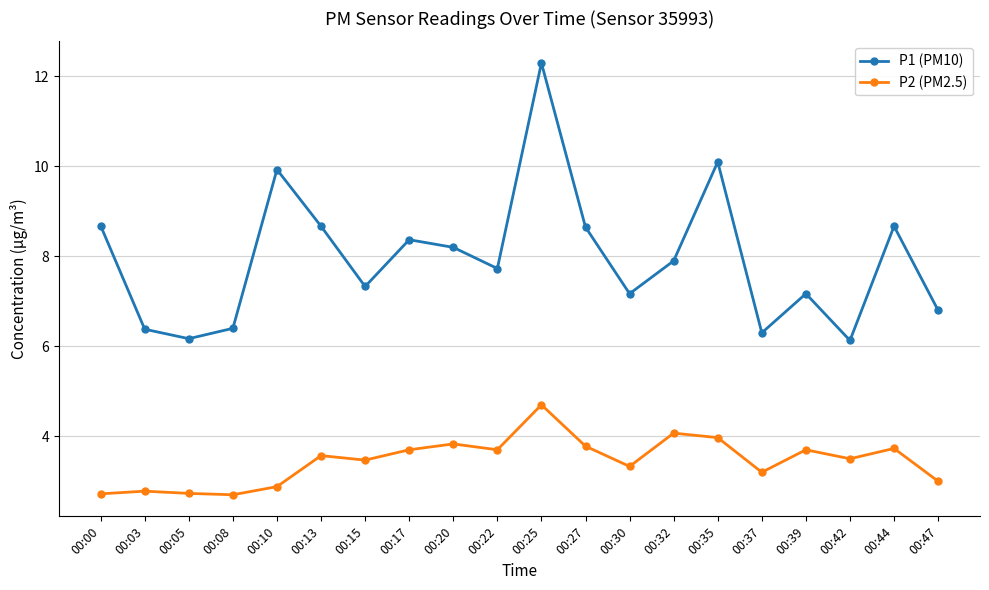

At which category is the sum across all series the highest?

00:25